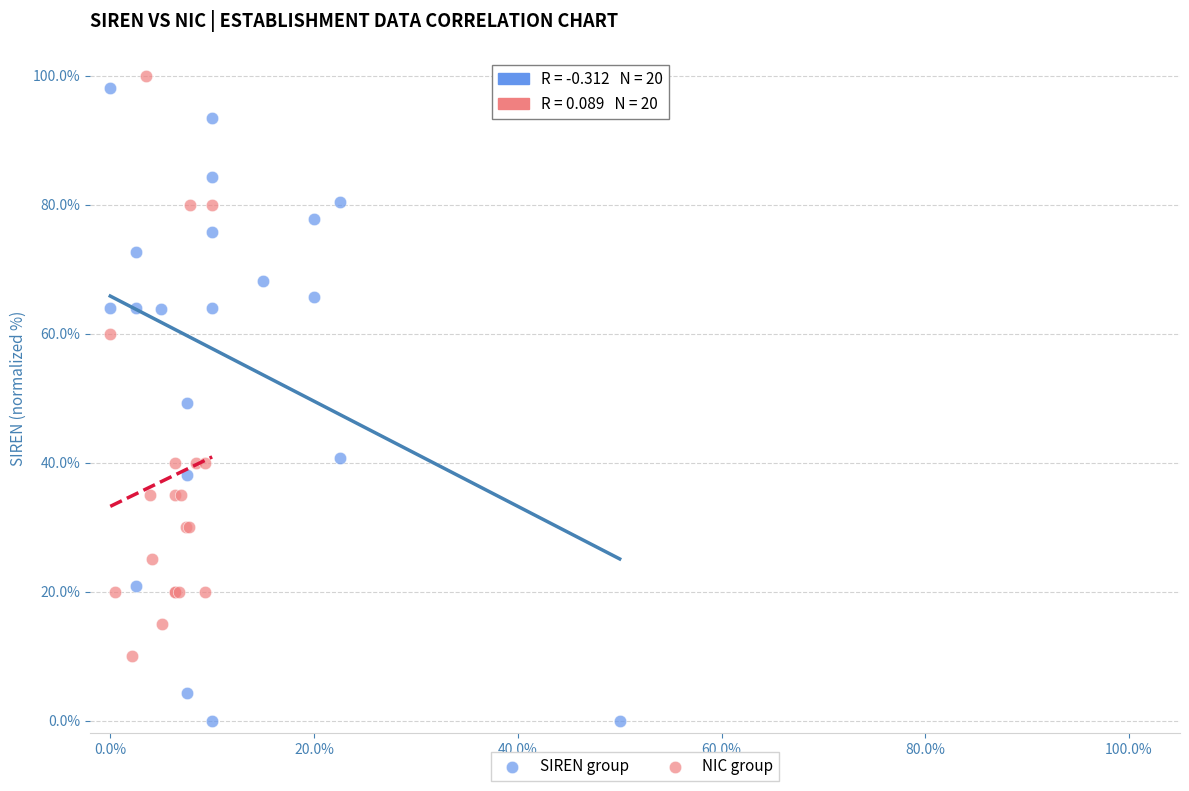

Which series has the widest spread of Y values?

SIREN group